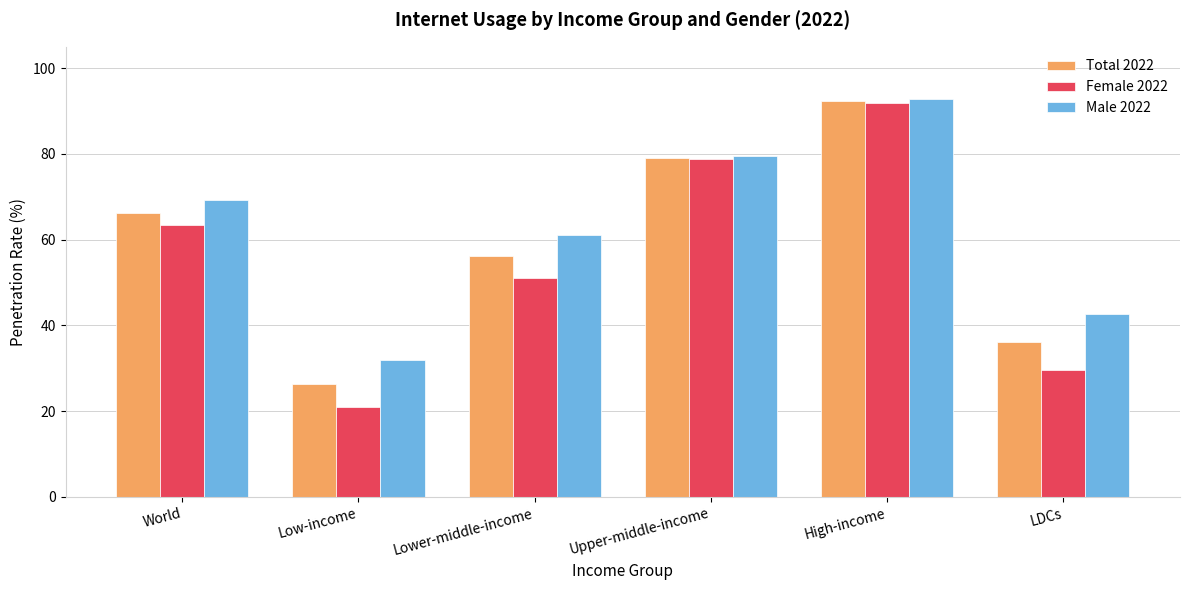

What is the label of the 3rd bar from the left?

Lower-middle-income